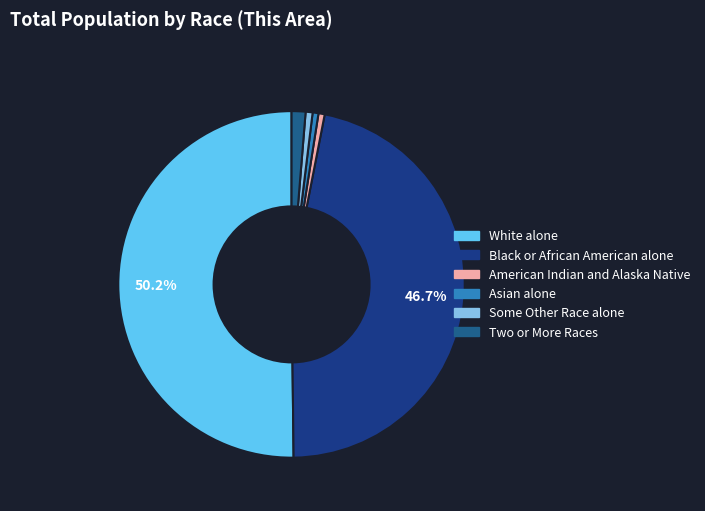

To the nearest percent, what percentage of the pie is Two or More Races?

1%